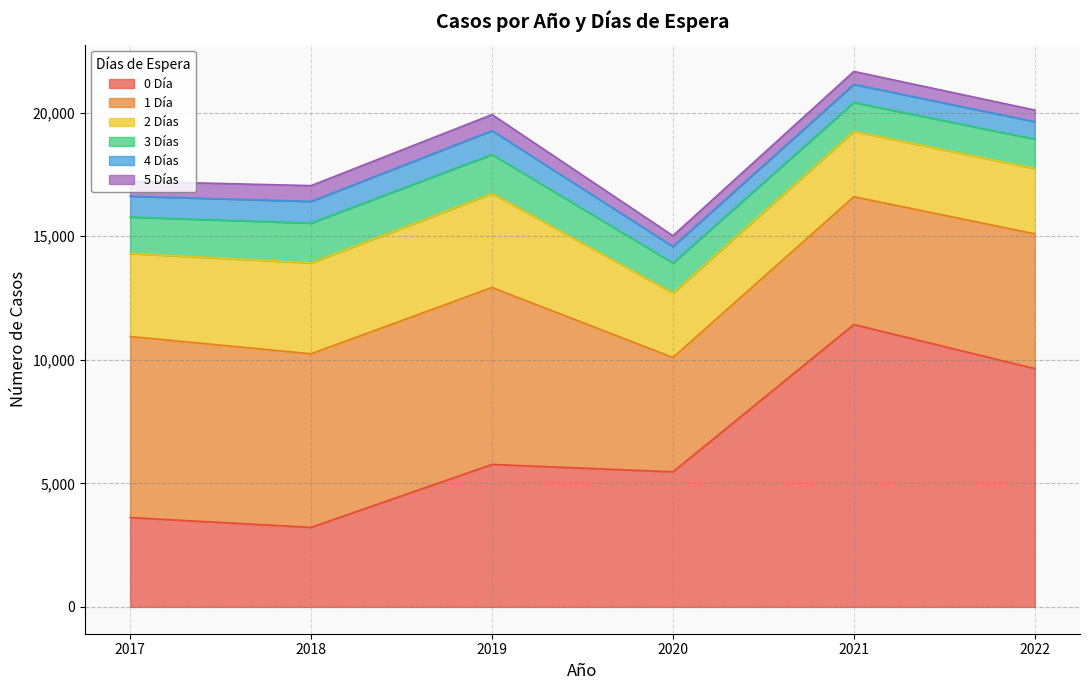

What is the total value across all series at 2017?

17226